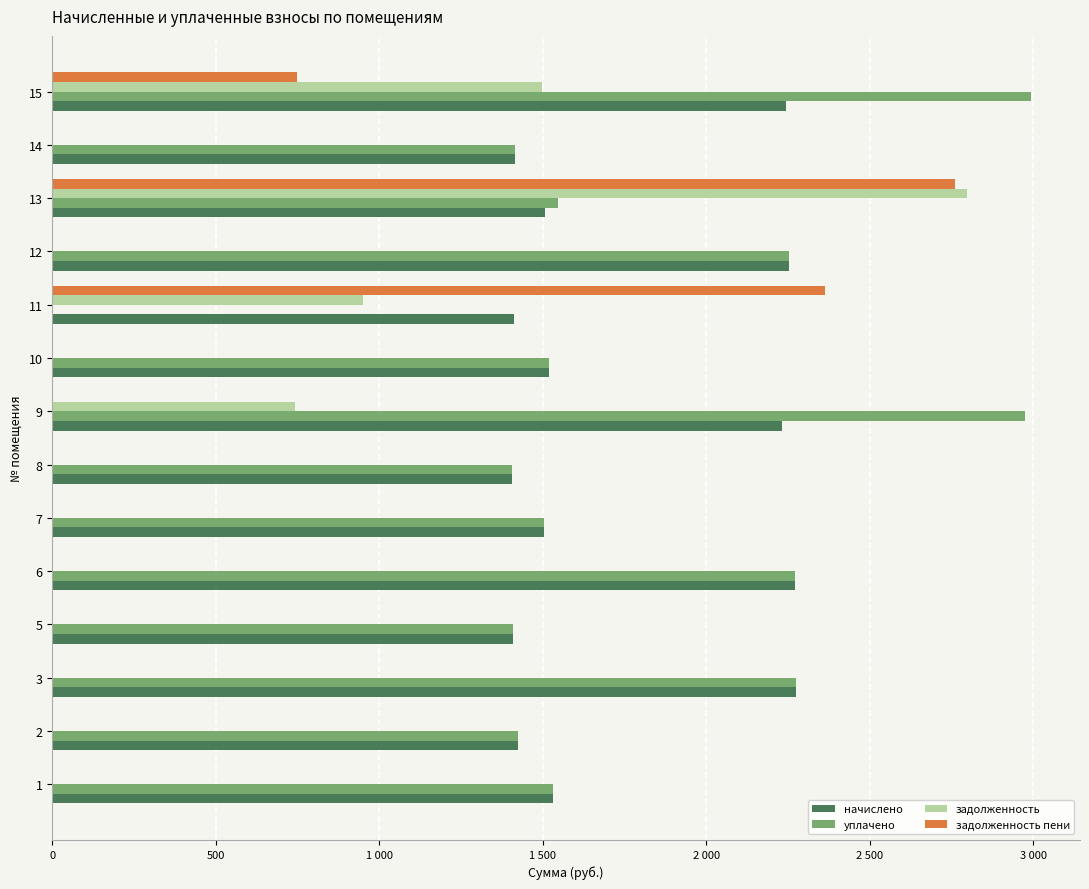

Which series has the largest total across all categories?

уплачено